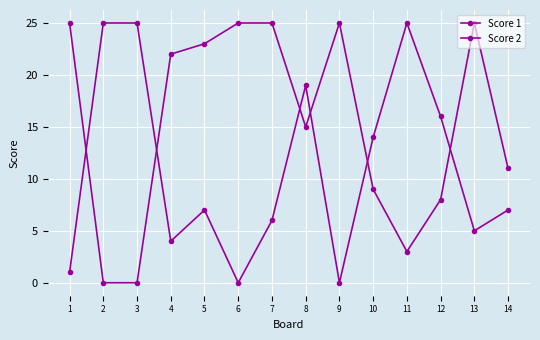

Count the number of data series in this chart.

2